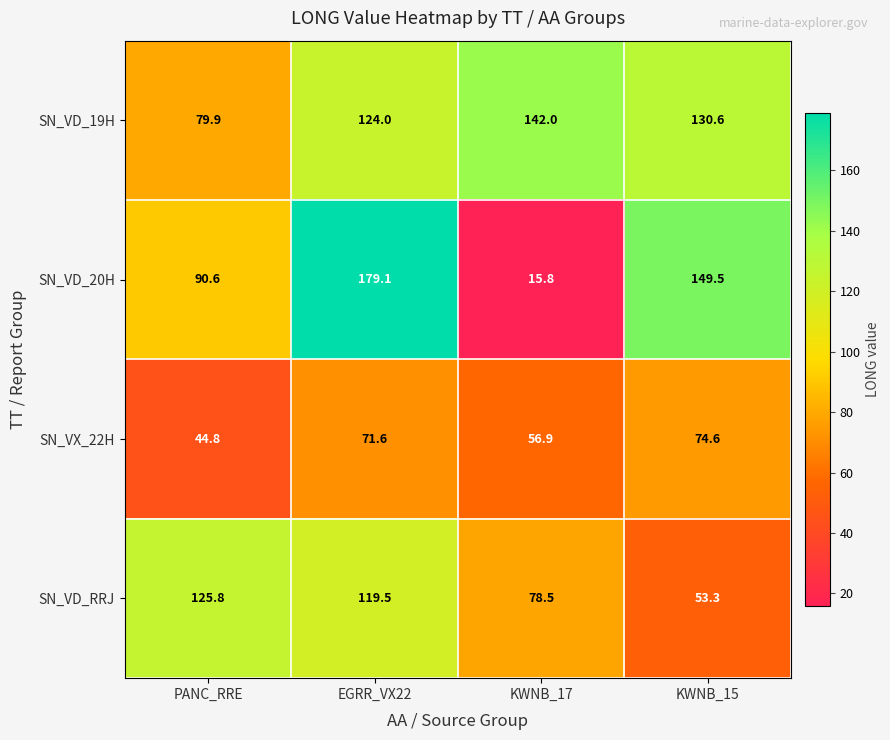

What is the sum of the SN_VD_20H values at KWNB_15 and EGRR_VX22?

328.6